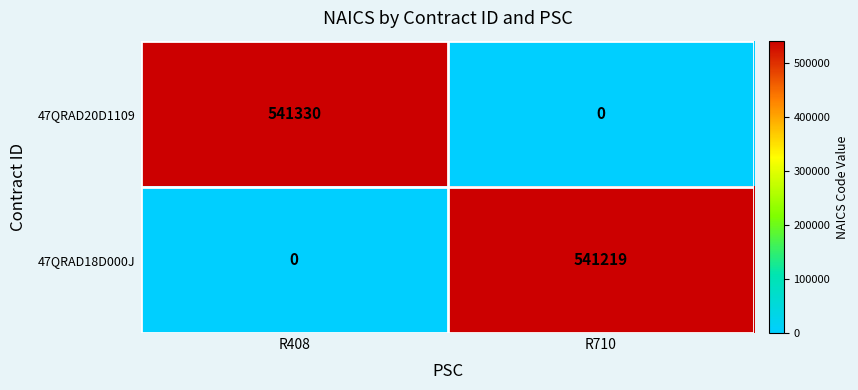

What is the maximum value for 47QRAD20D1109?

541330